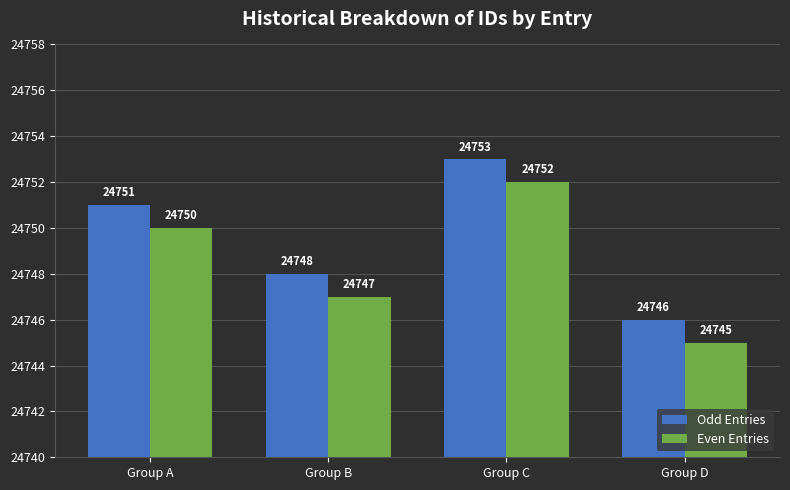

At which category is the sum across all series the highest?

Group C